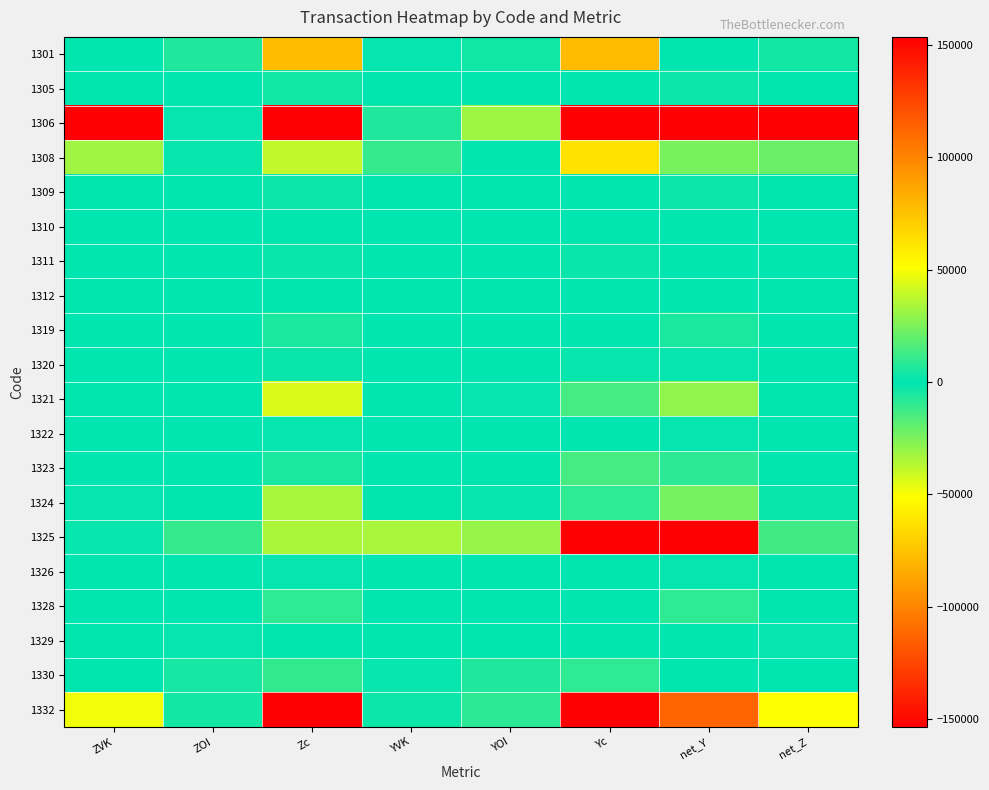

What is the spread (max minus min) of values at YVK?

34100